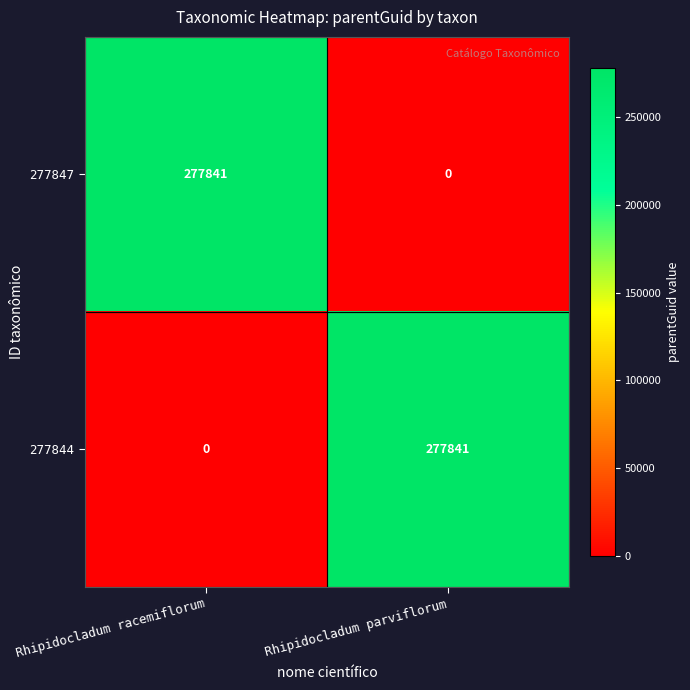

What is the total value across all series at Rhipidocladum parviflorum?

277841